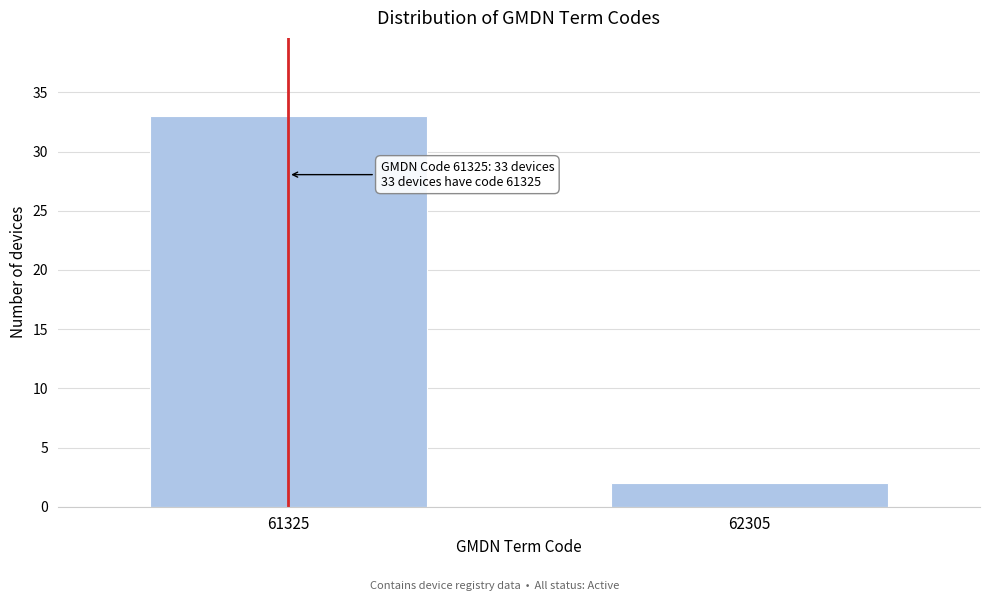

Reading left to right, list all the values displayed in this chart.

61325=33	62305=2